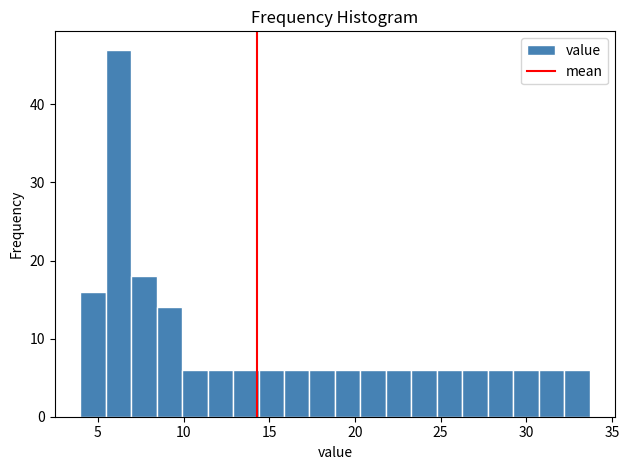

Around what value on the x-axis is the tallest bar? Give the approximate position of its centre, as read against the axis.

6.0